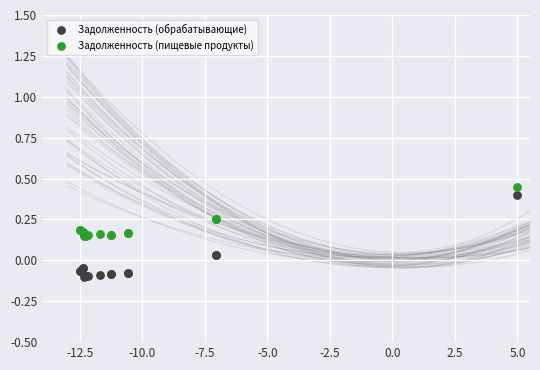

Which series reaches the minimum Y coordinate?

Задолженность (обрабатывающие)